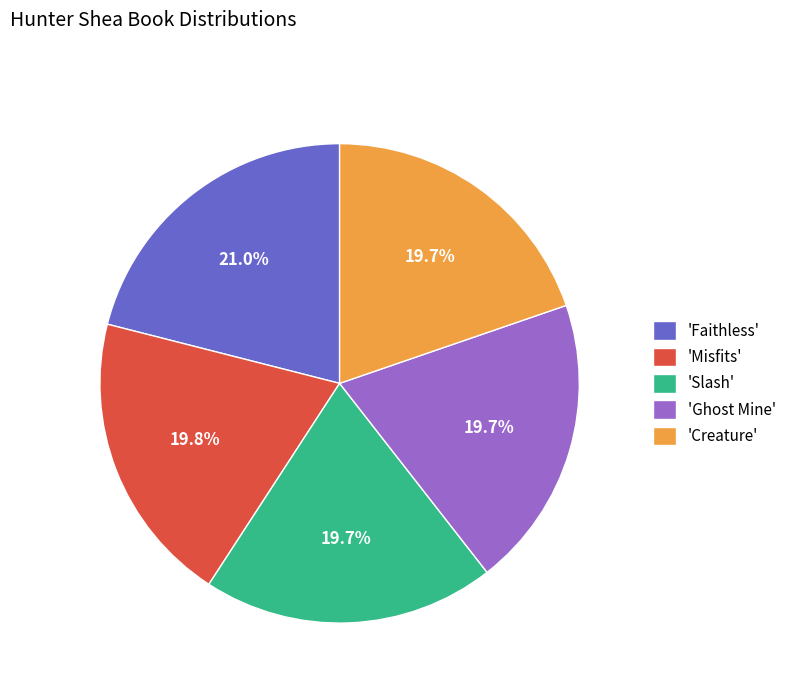

Approximately how many times larger is the value at 'Ghost Mine' compared to 'Slash'?

1.0